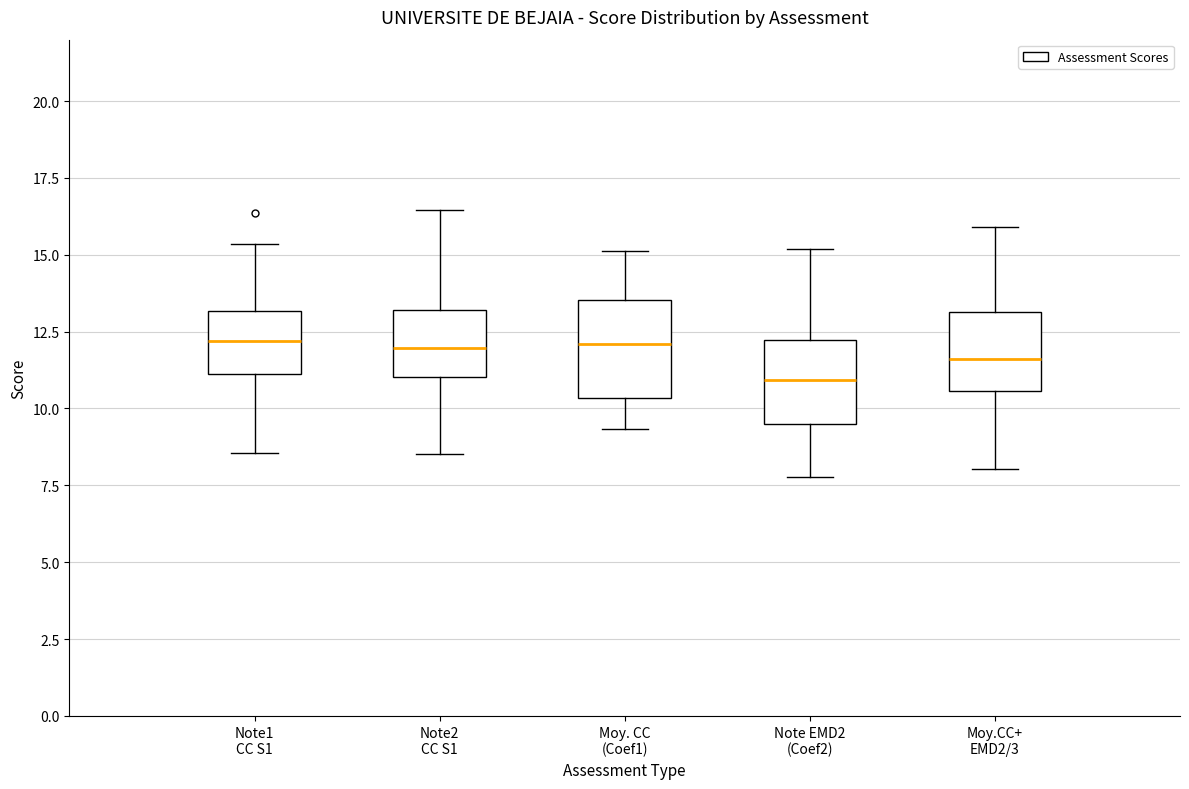

Where does the lower whisker of the box for Note1 CC S1 end on the y-axis? The values are not printed on the chart, so give them approximately, as read against the axis.

8.5